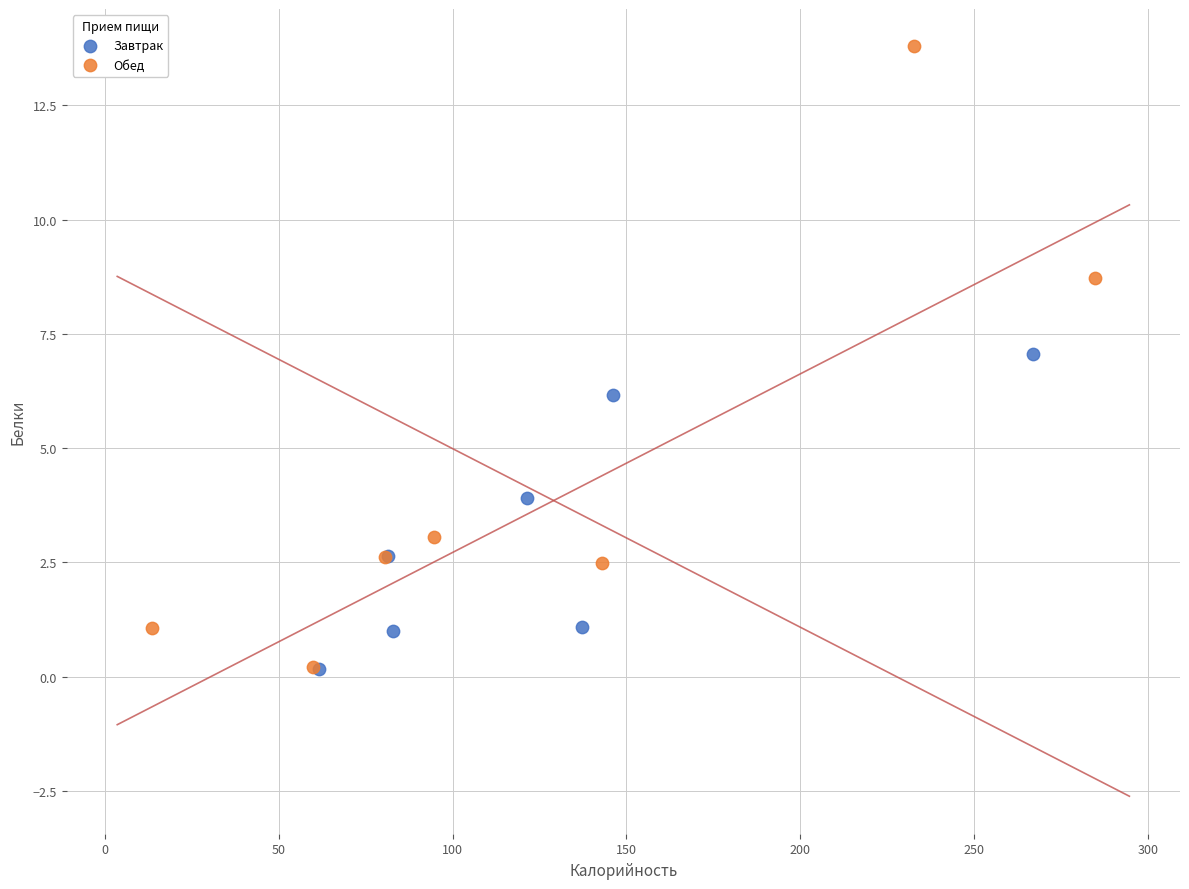

Which series reaches the maximum Y coordinate?

Обед